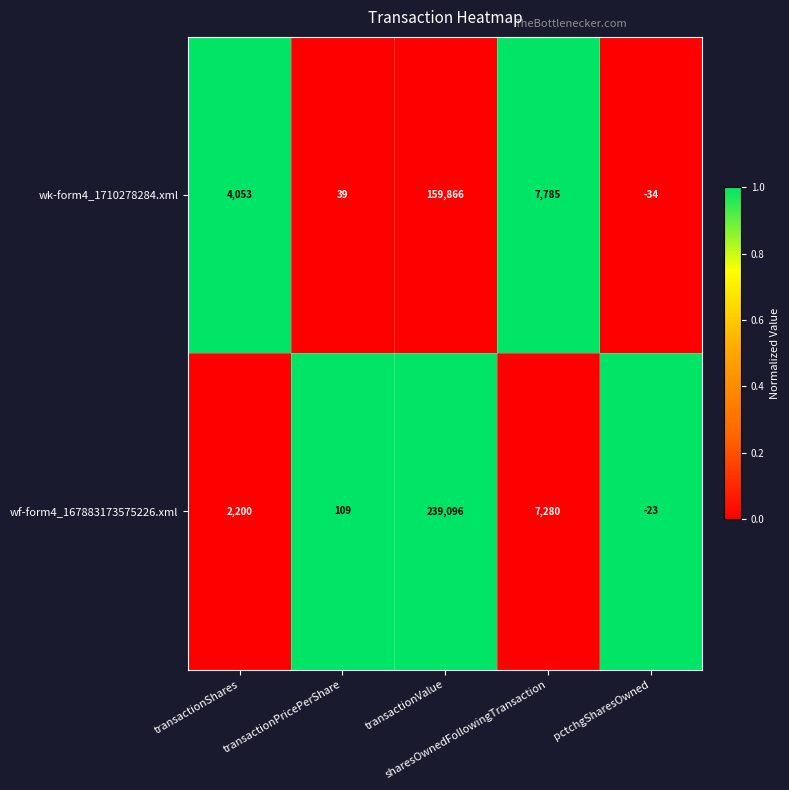

Rank the series by their average value, from lowest to highest.

wk-form4_1710278284.xml, wf-form4_167883173575226.xml